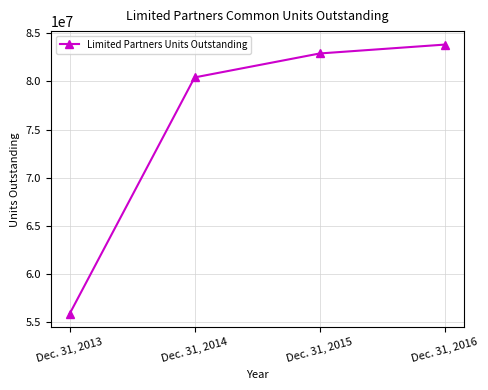

What is the sum of all values?

303034143